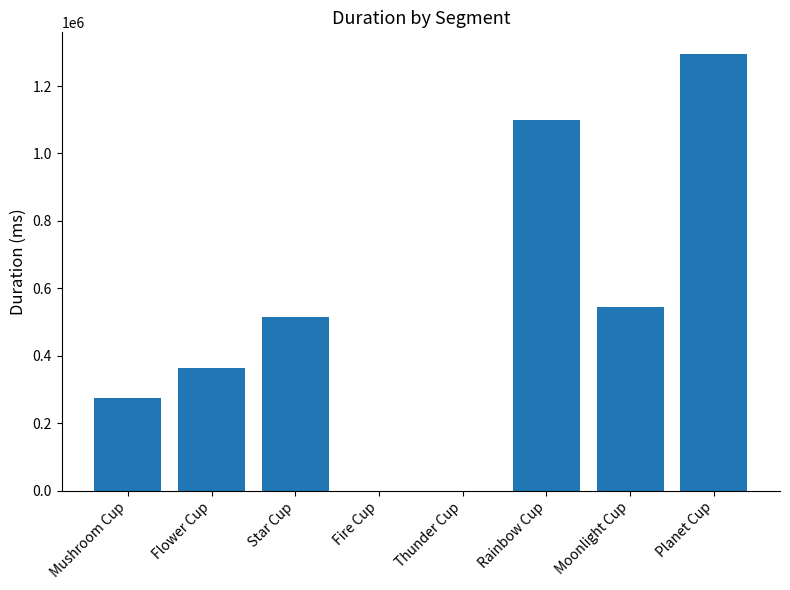

What is the sum of the values at Star Cup and Fire Cup?

514424